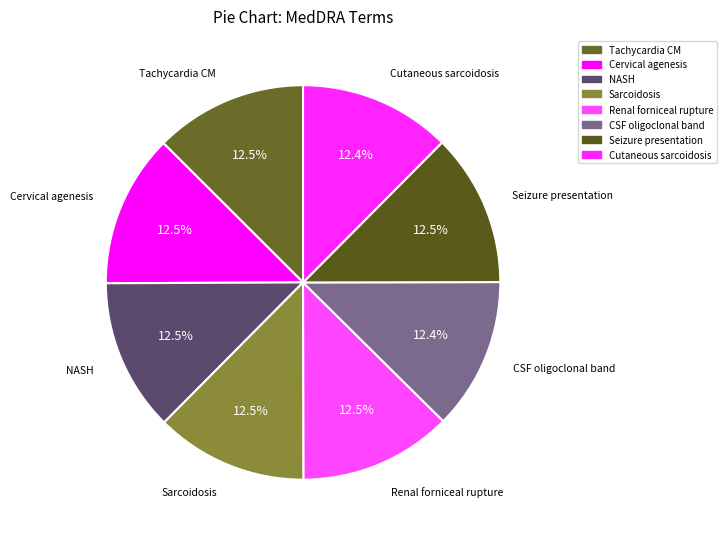

Does any single category account for the majority?

No